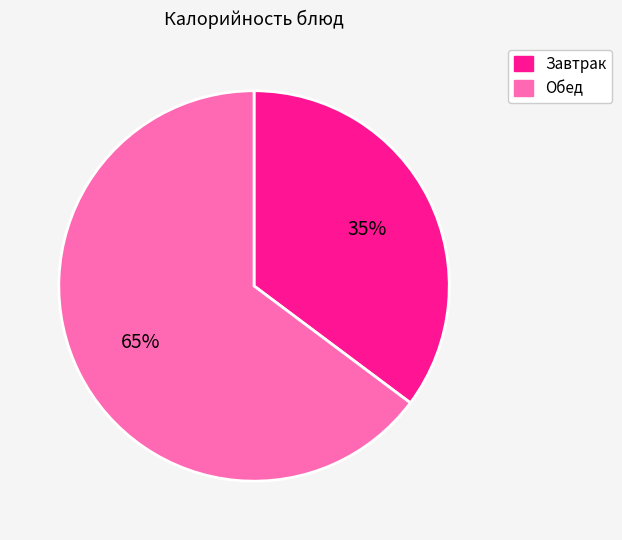

Does any single category account for the majority?

Yes